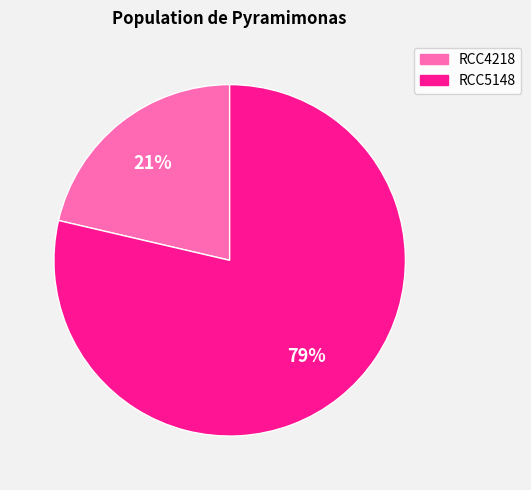

What is the smallest slice in the pie chart?

RCC4218